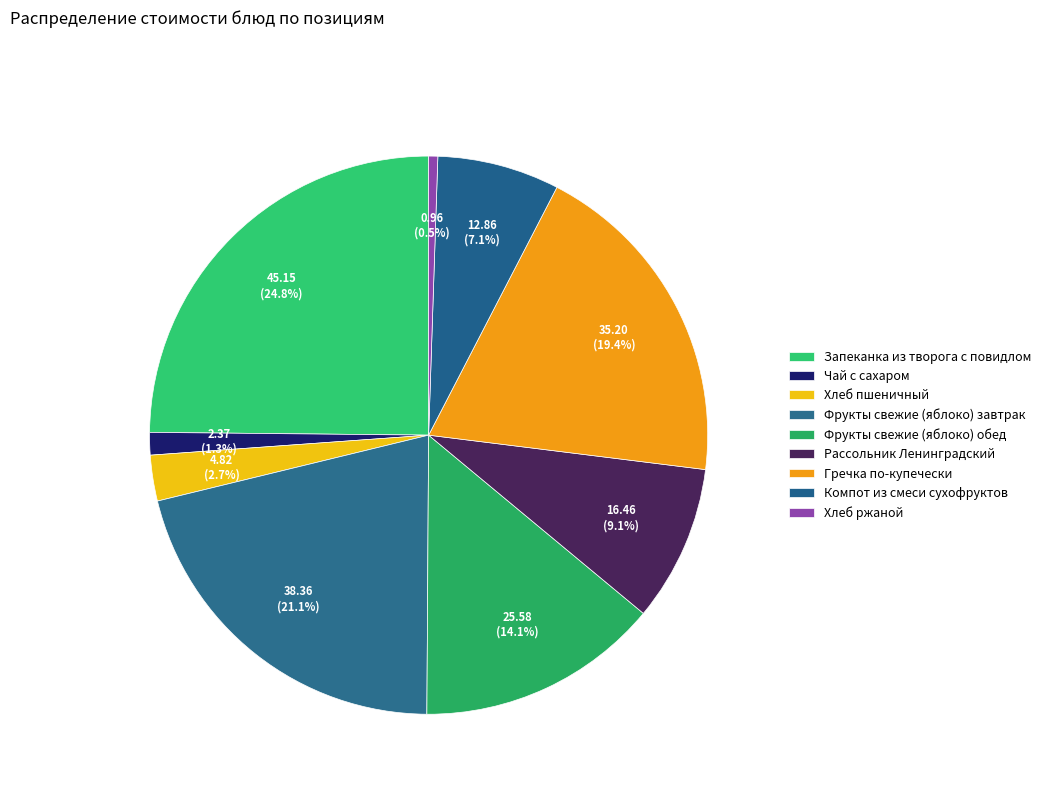

Count the number of slices in the pie.

9